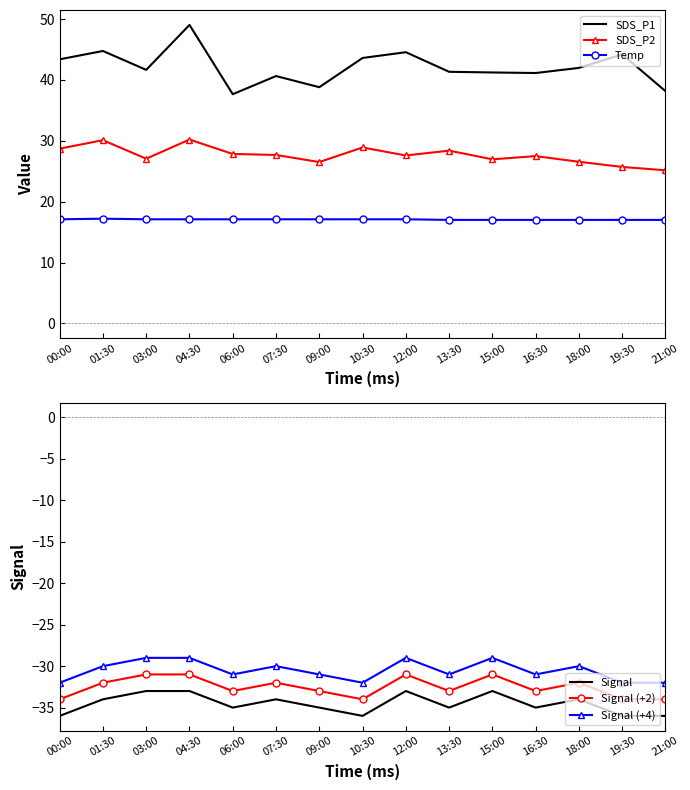

How many interior local valleys does the SDS_P1 series have?

4